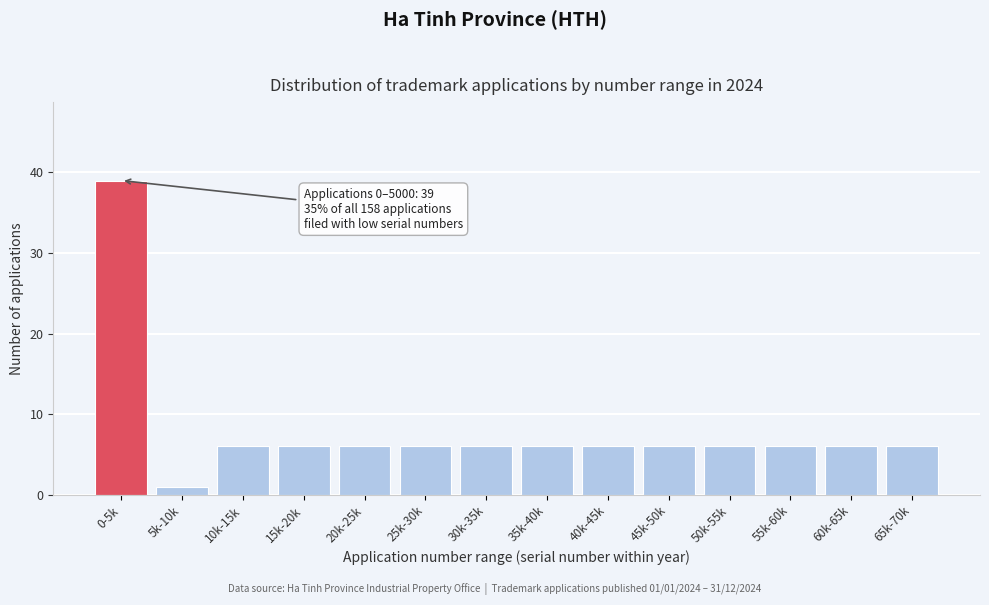

Reading right to left, transcribe all the data shown in this chart.

6	6	6	6	6	6	6	6	6	6	6	6	1	39